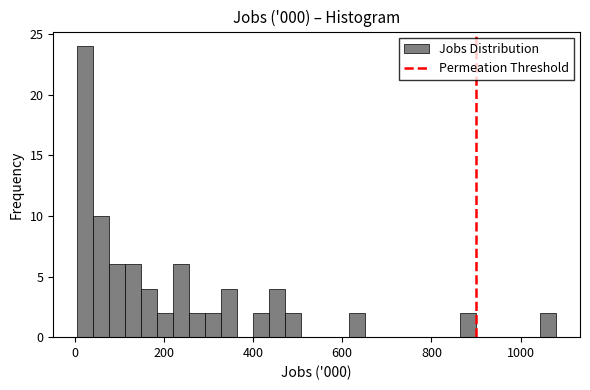

Around what value on the x-axis is the tallest bar? Give the approximate position of its centre, as read against the axis.

20